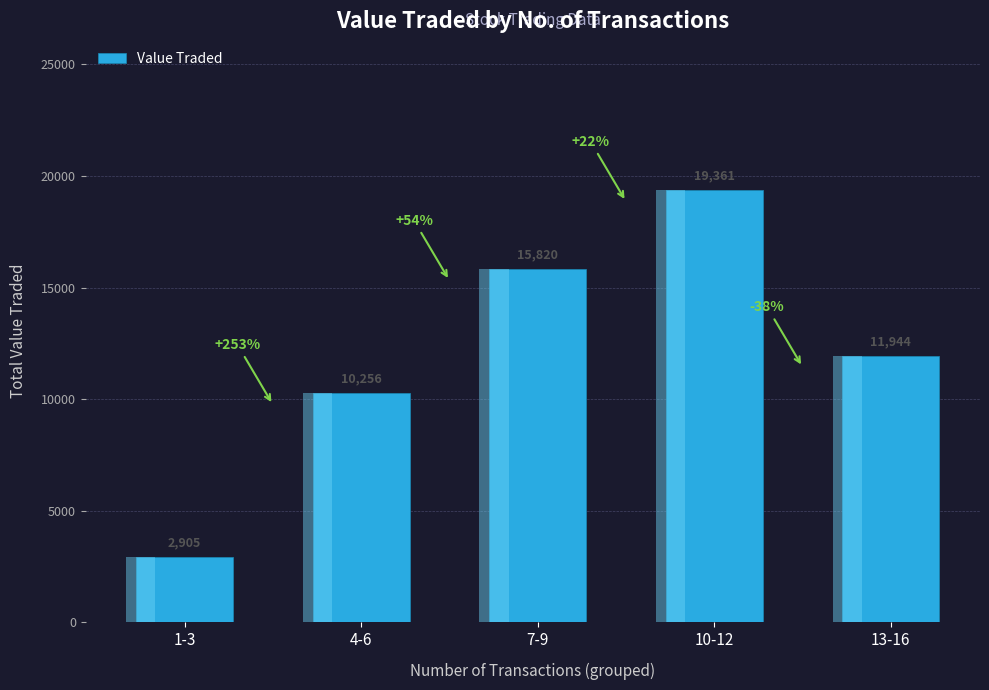

What is the difference between the values at 7-9 and 10-12?

3541